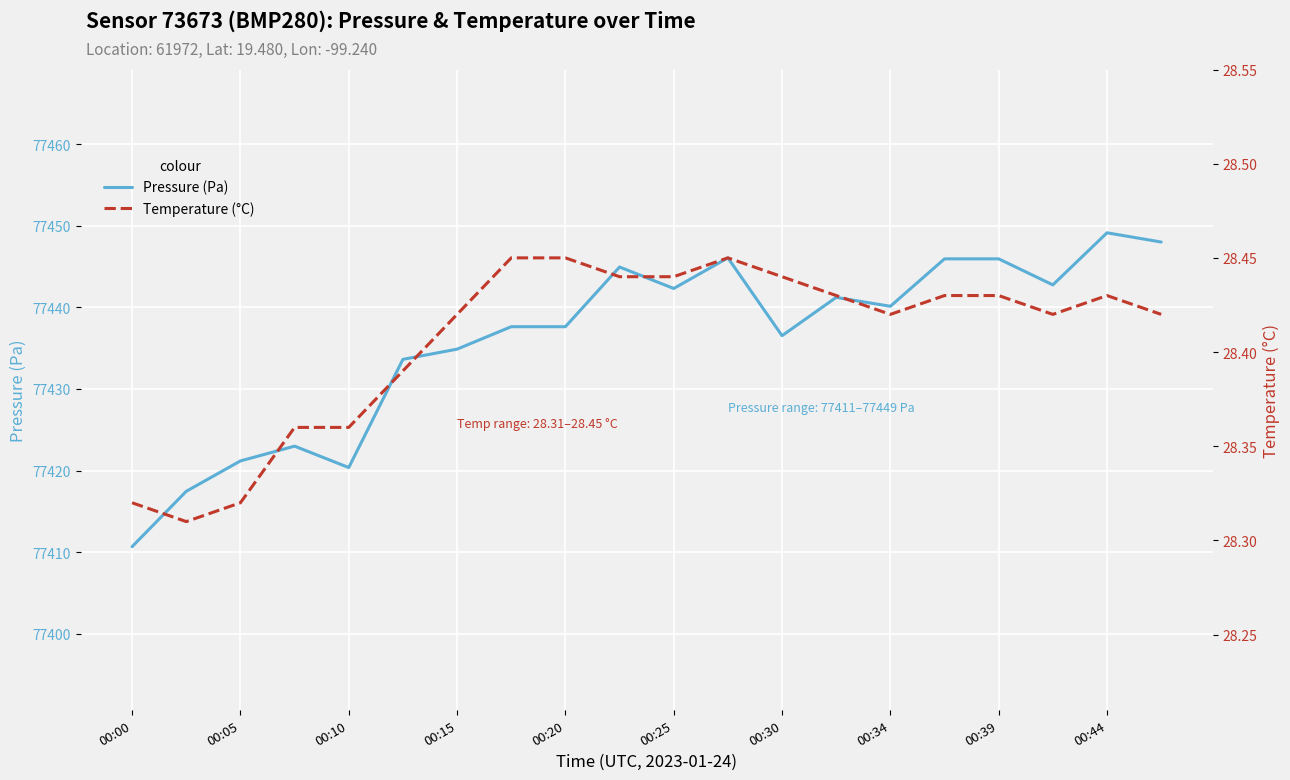

True or false: Pressure (Pa) has a value of 101043.2 at 19.

False